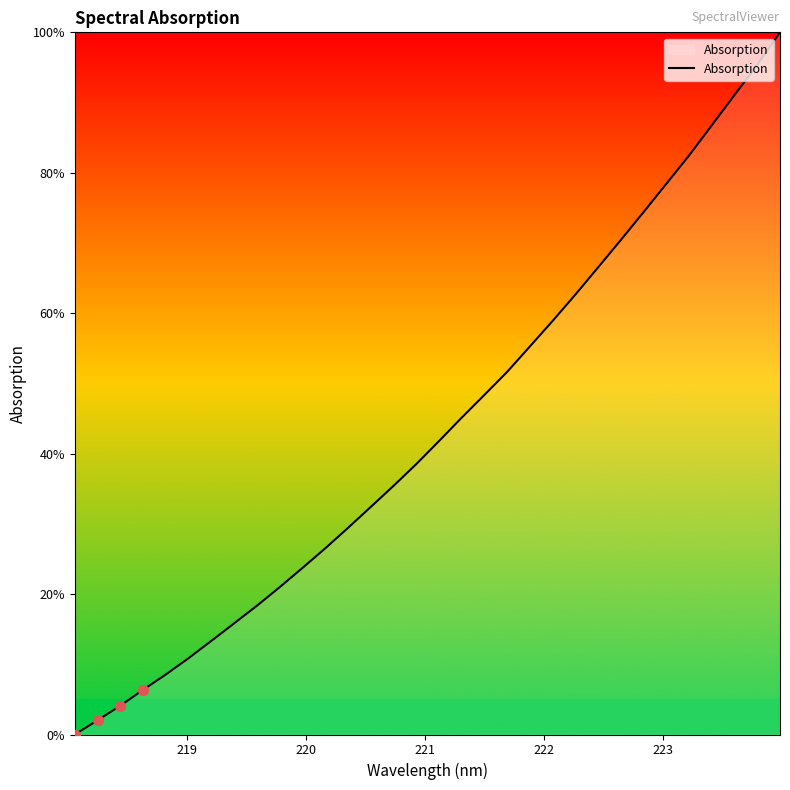

What is the greatest value displayed?

100.0